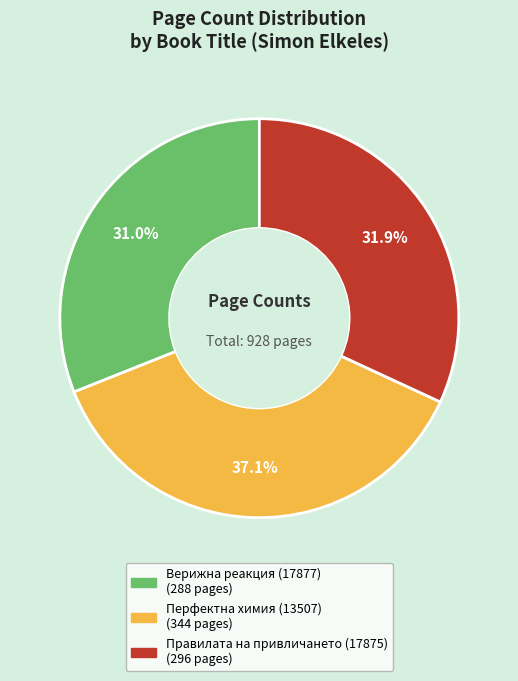

What percentage is the Перфектна химия (13507) slice, to the nearest percent?

37%